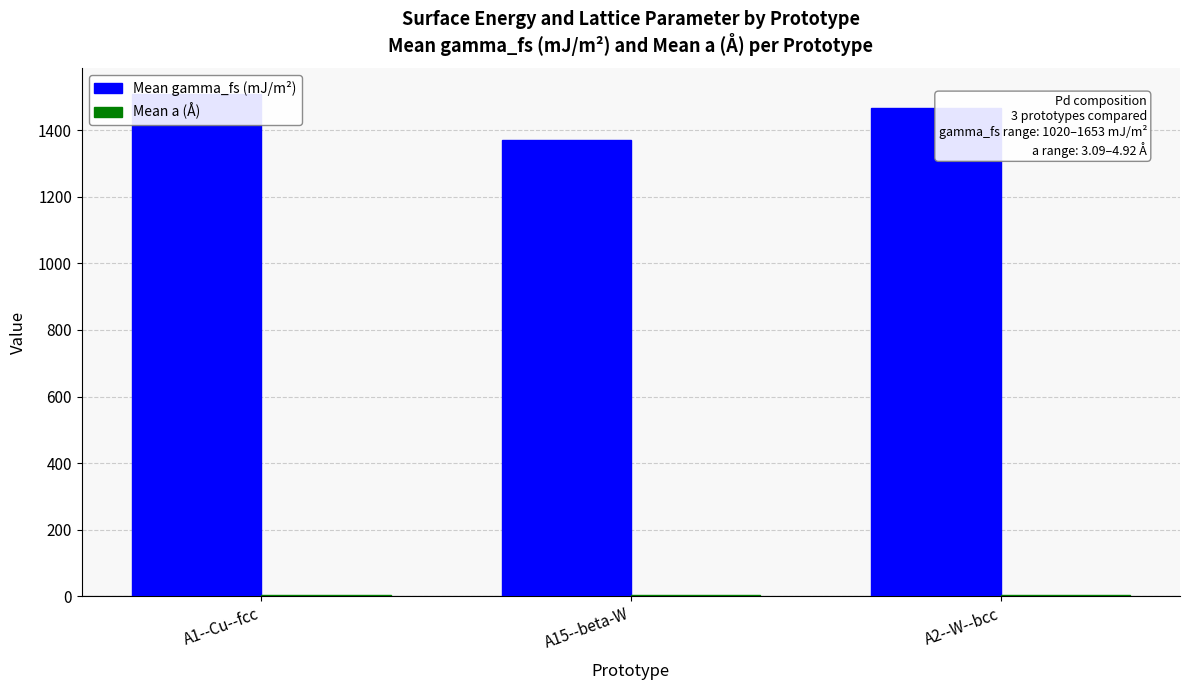

At which label is Mean gamma_fs (mJ/m²) closest to 1440?

A2--W--bcc